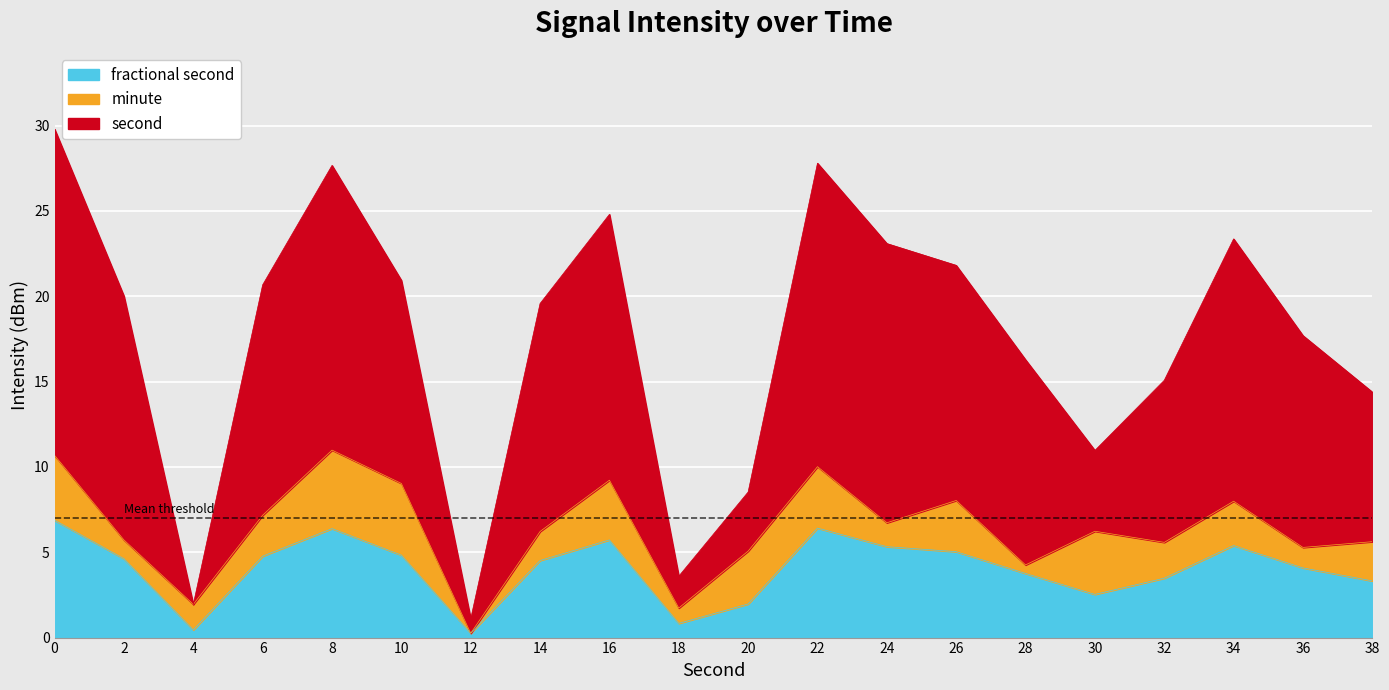

Is it true that the value at 38 is 14.4?

True